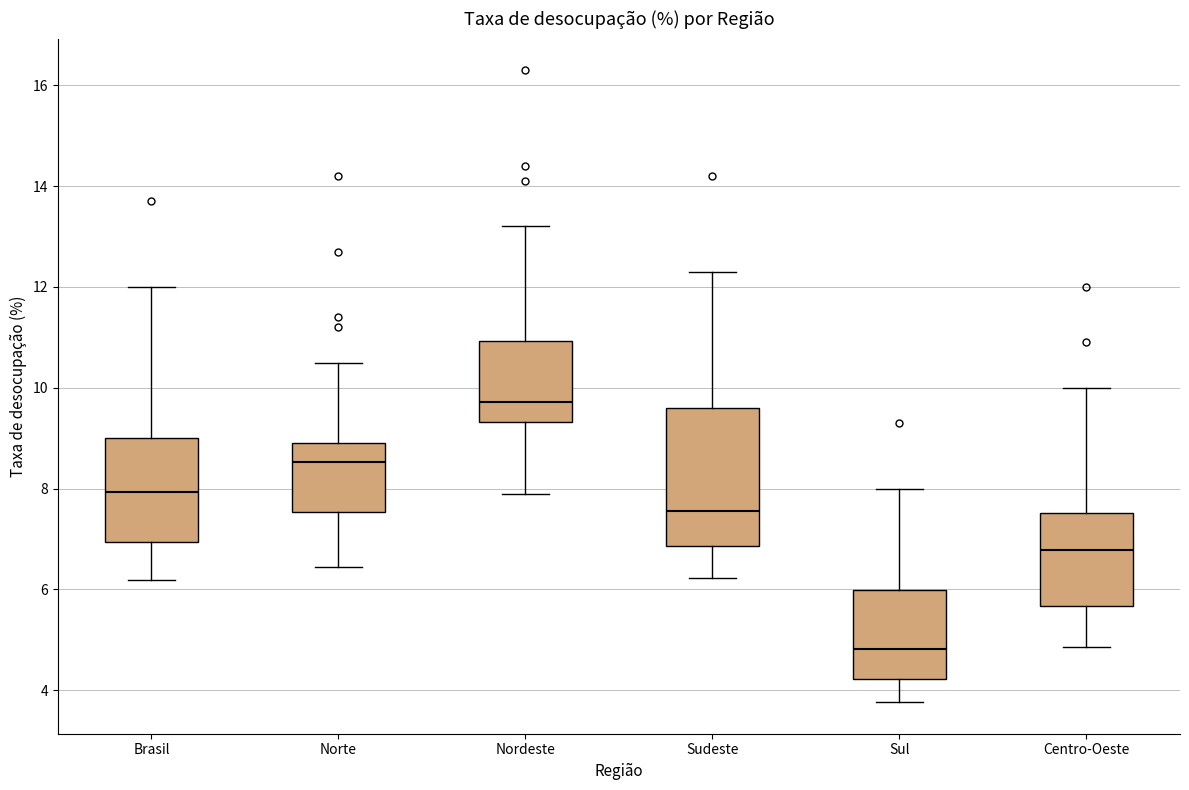

Where is the upper edge of the box for Nordeste on the y-axis? The values are not printed on the chart, so give them approximately, as read against the axis.

11.0